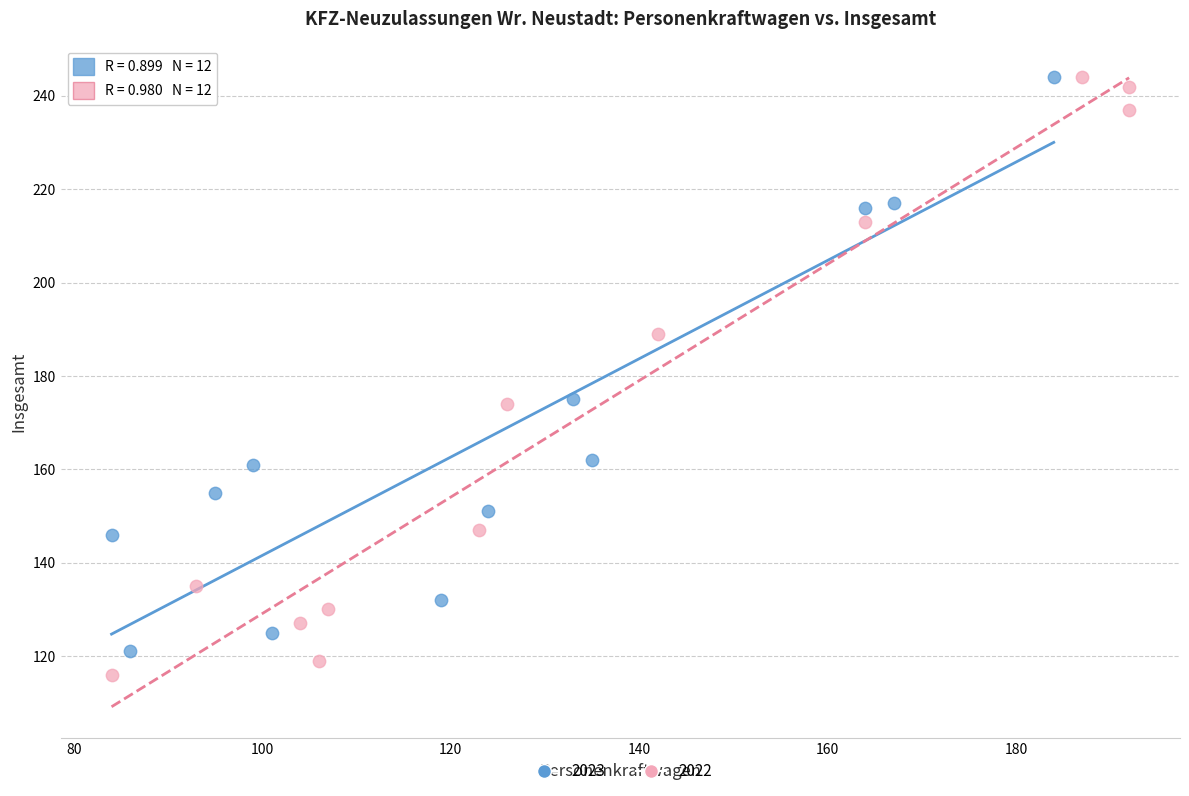

What are all the series names shown in the legend?

2023, 2022